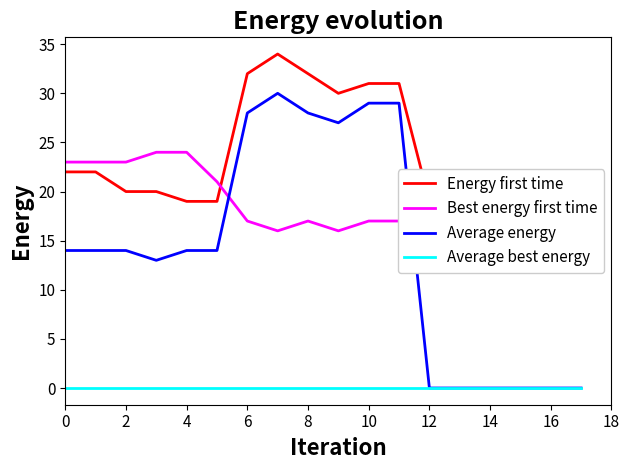

True or false: Average energy has a value of 14 at 8.

False